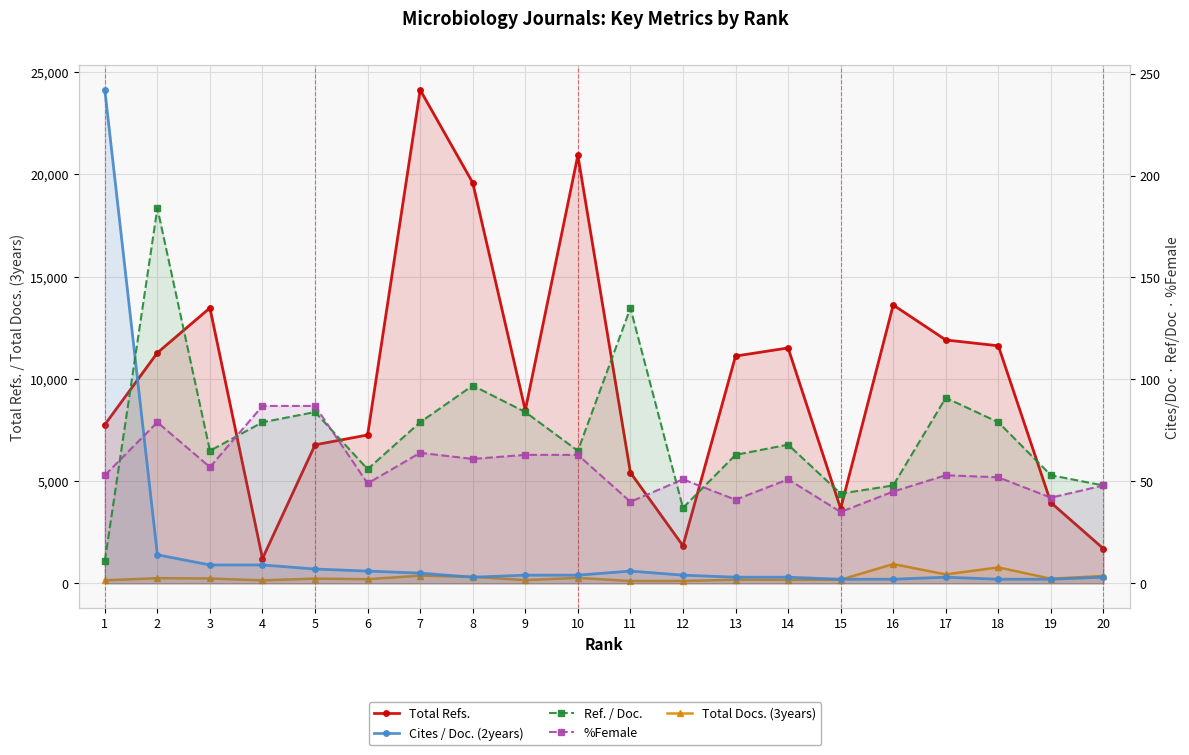

What is the total value across all series at 14?

11799